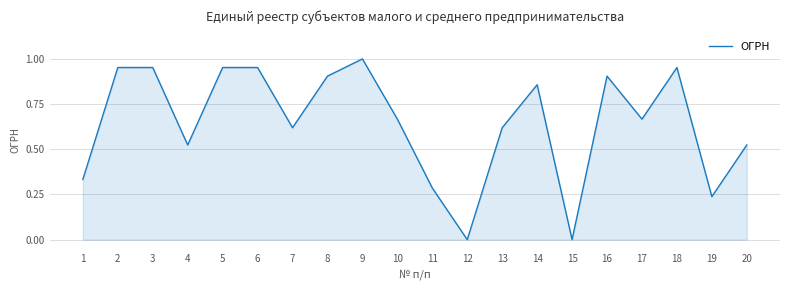

What is the change in value from 9 to 19?

-0.8